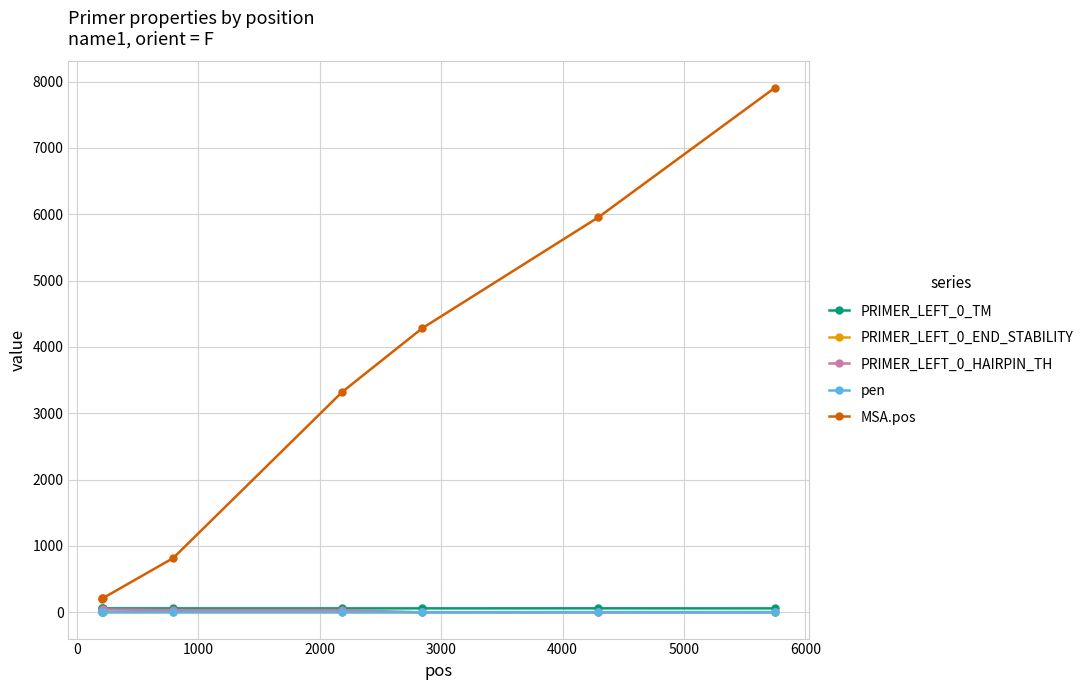

At how many categories does at least one series exceed 1412?

4